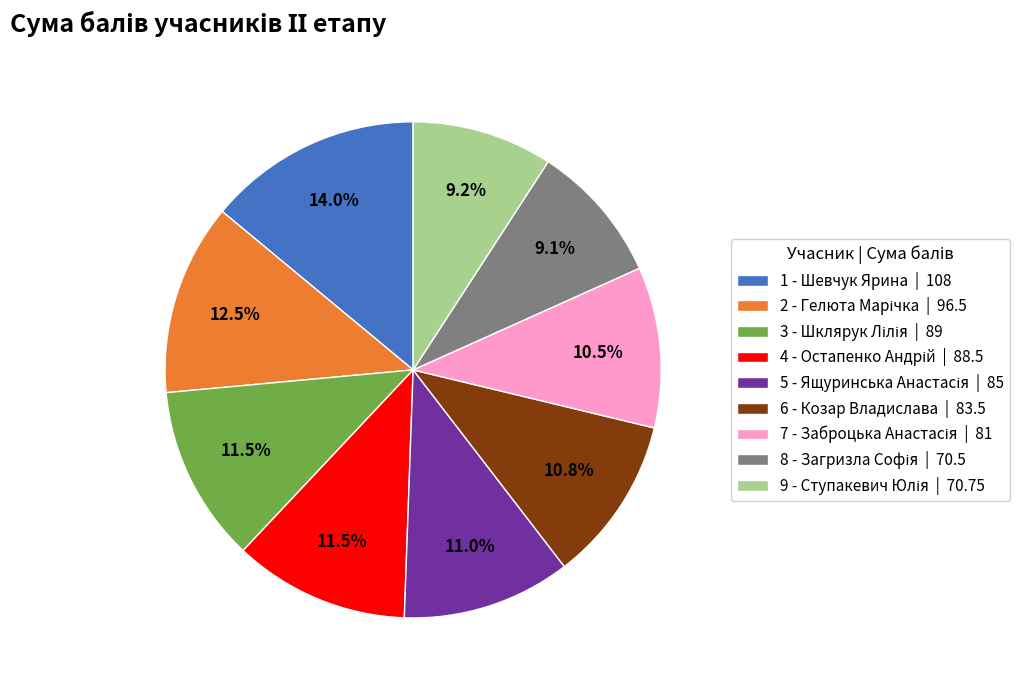

Is there any slice that represents more than half of the pie?

No